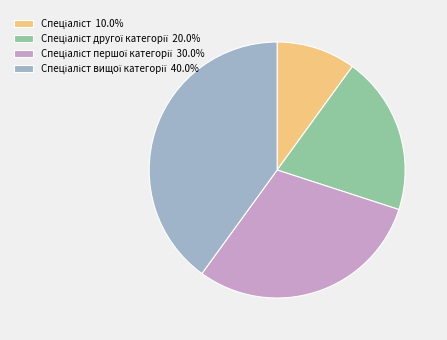

How many segments does this pie chart have?

4